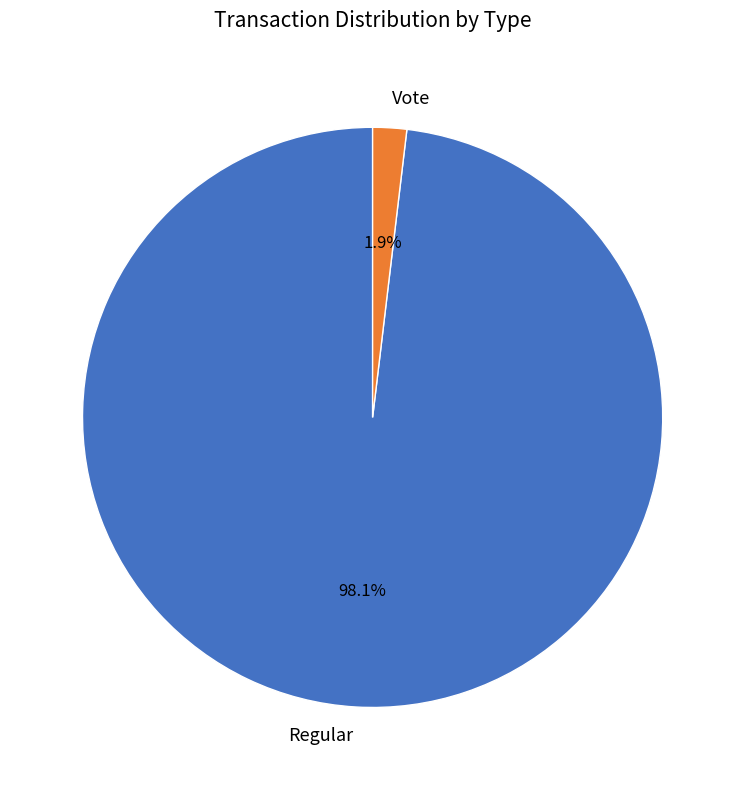

Rank the categories by value from lowest to highest.

Vote, Regular